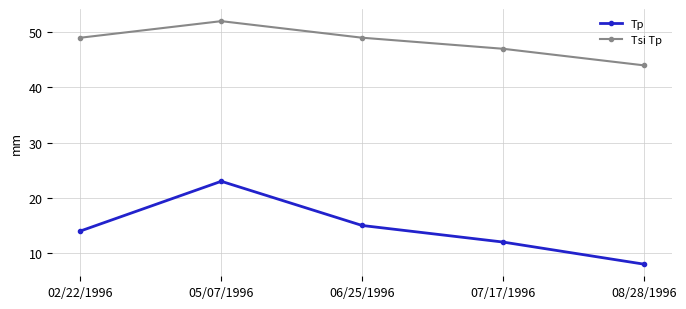

Rank the series by their maximum value, from highest to lowest.

Tsi Tp, Tp